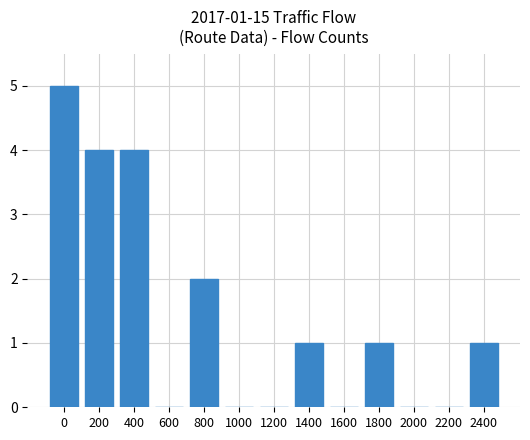

The chart shows a value of 0 at 1200. True or false?

True